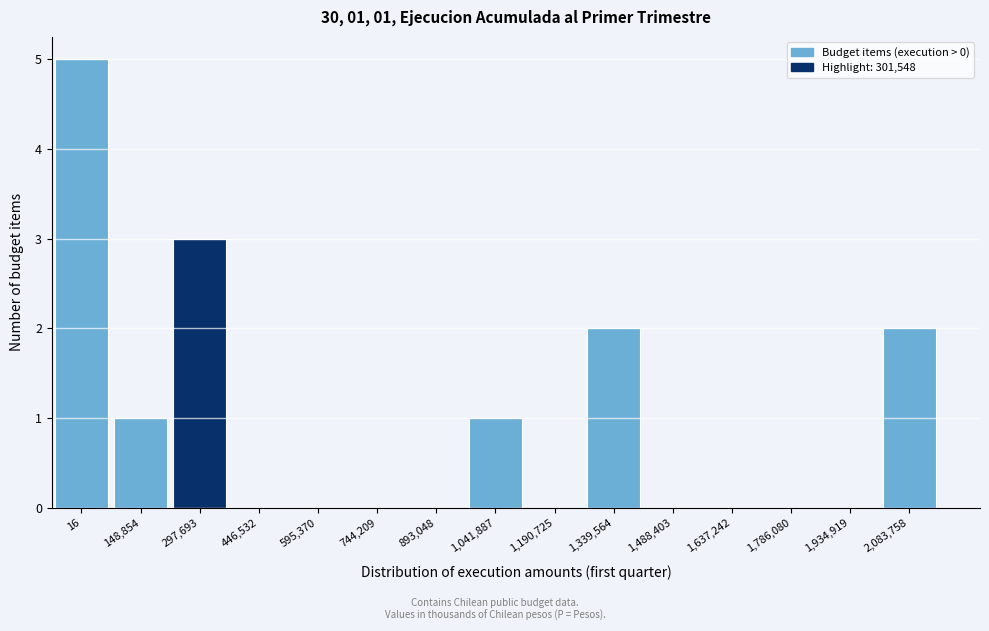

Reading right to left, transcribe all the data shown in this chart.

2,083,758=2	1,934,919=0	1,786,080=0	1,637,242=0	1,488,403=0	1,339,564=2	1,190,725=0	1,041,887=1	893,048=0	744,209=0	595,370=0	446,532=0	297,693=3	148,854=1	16=5